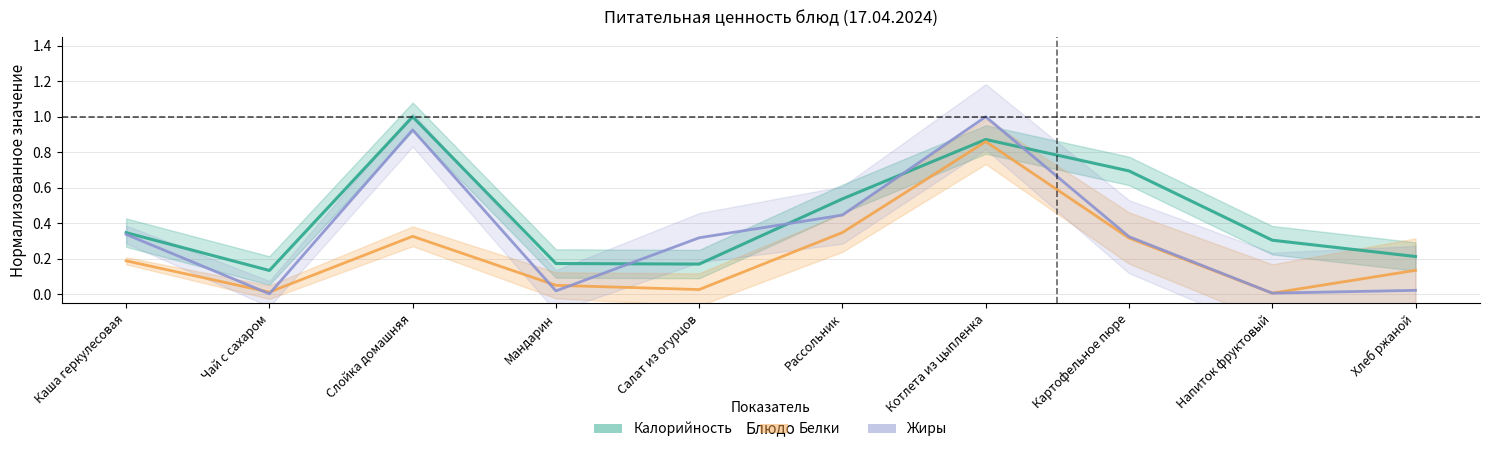

Is it true that Белки equals 0.2 at Каша геркулесовая?

True